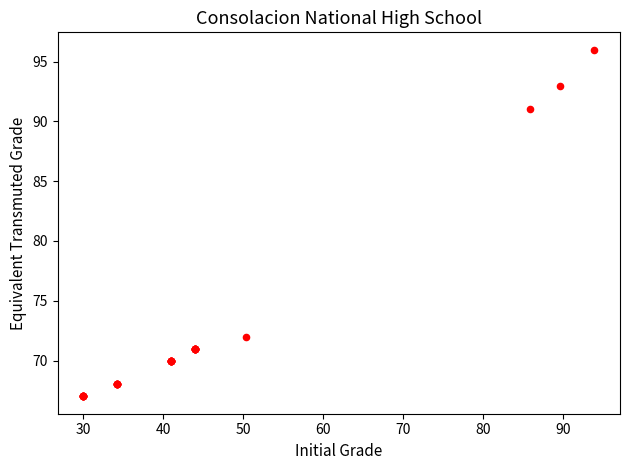

What Y value in the scatter plot is closest to 81?

72